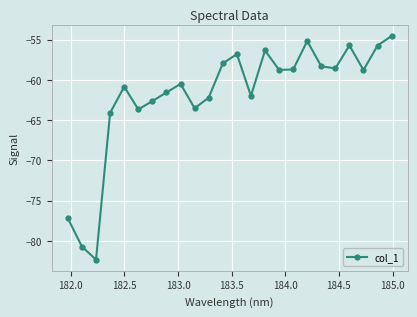

What is the value of the 1st point from the left?

-77.2